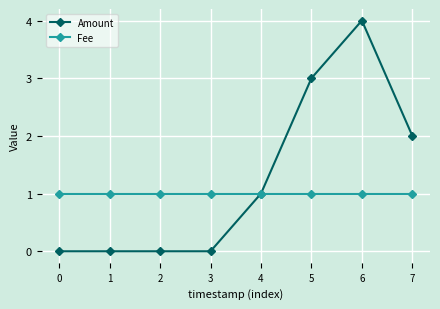

At 3, list the series in order from largest to smallest.

Fee, Amount